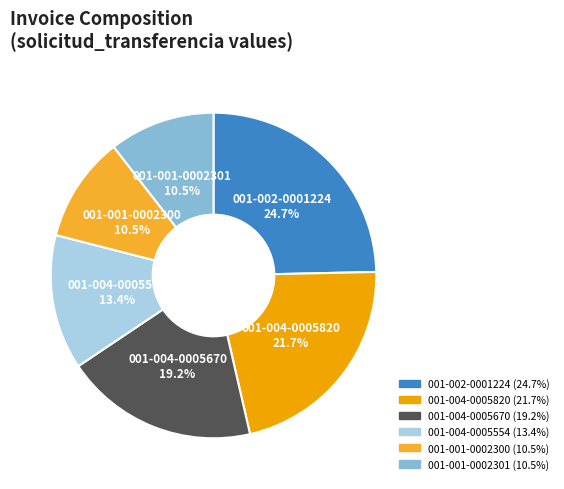

Between 001-001-0002301 and 001-004-0005670, which is larger?

001-004-0005670